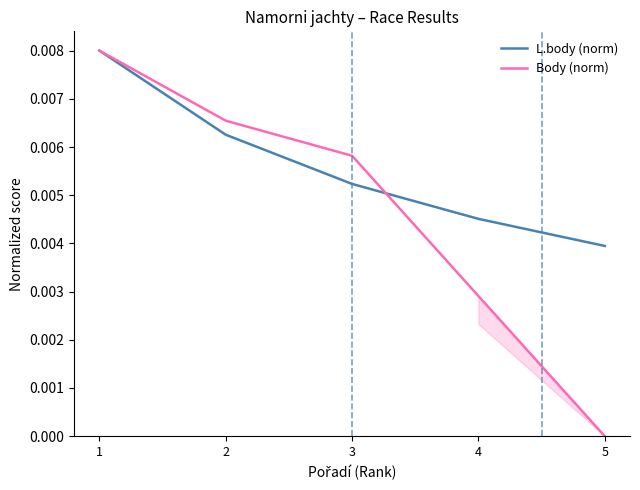

Where is Body (norm) nearest to the value 0?

5